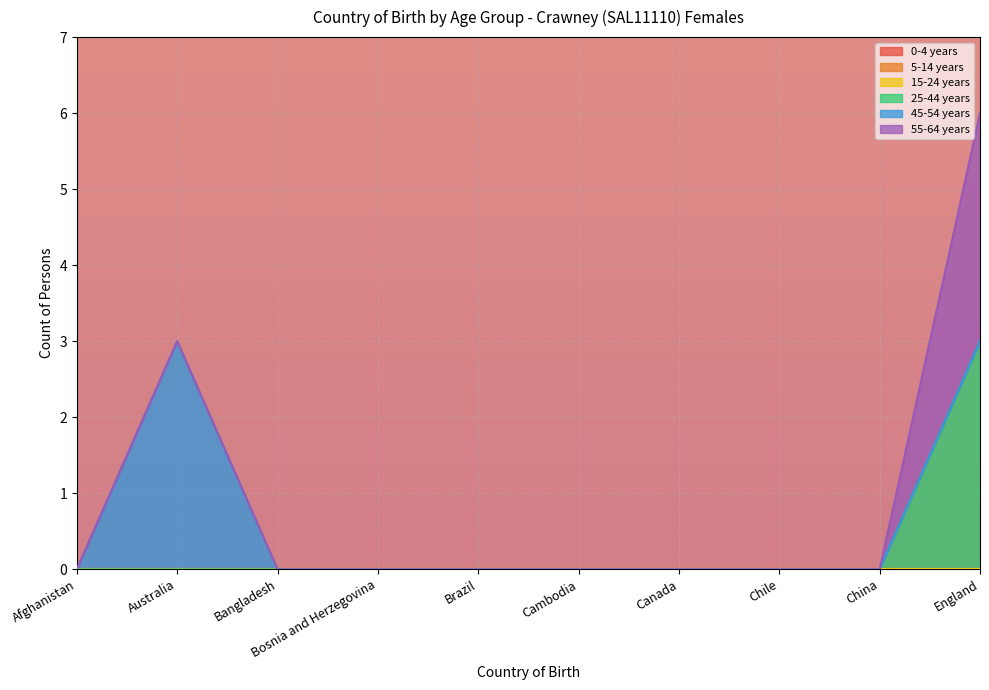

How many values in the 25-44 years series exceed 0?

1